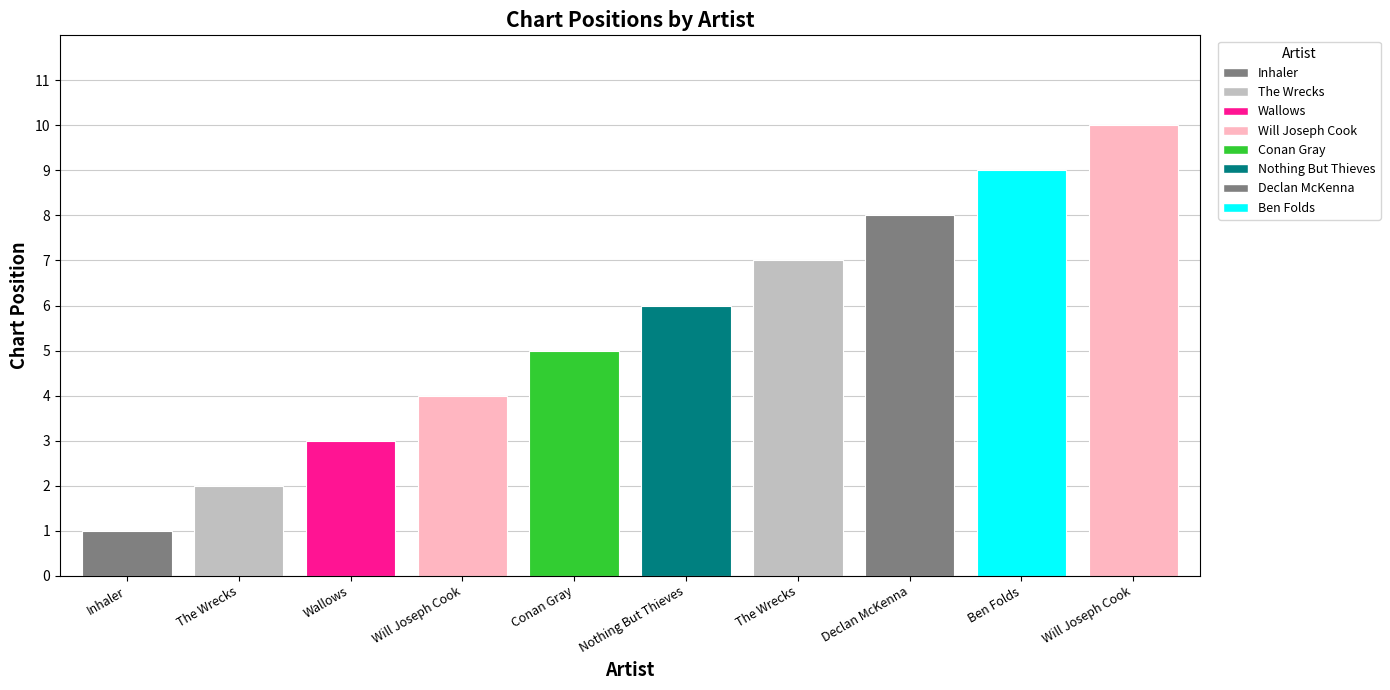

What is the change in value from Conan Gray to The Wrecks?

+2